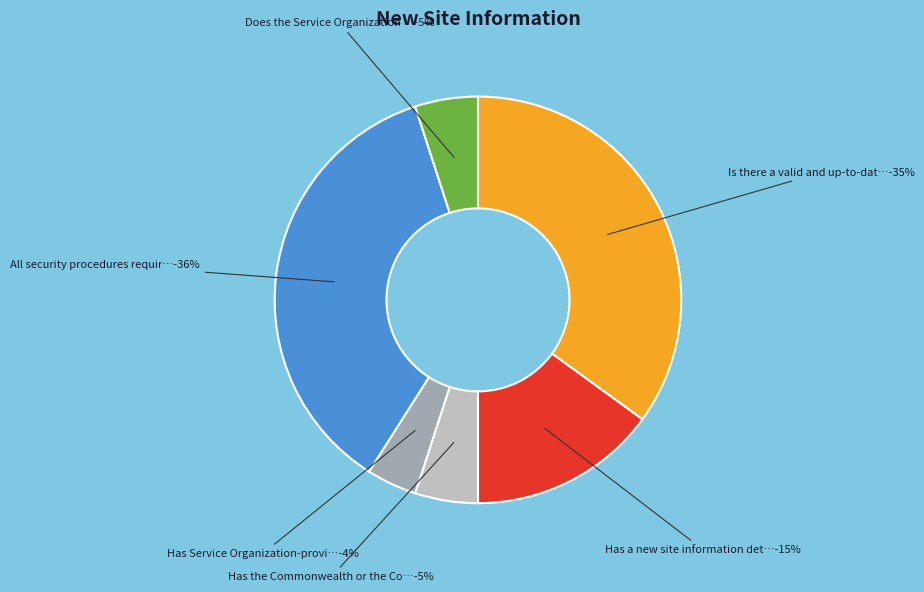

To the nearest percent, what is the combined percentage of Has a new site information detailing and Has Service Organization-provided?

19%